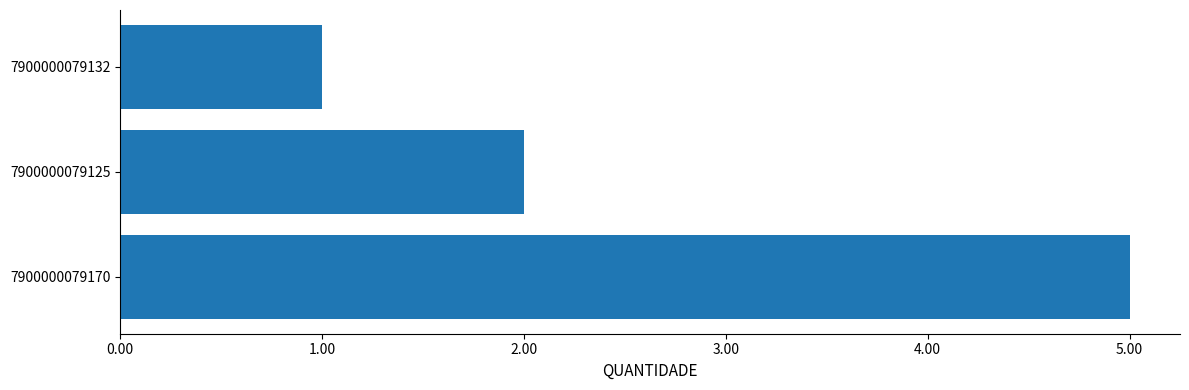

Reading bottom to top, extract all data points from this chart.

5	2	1